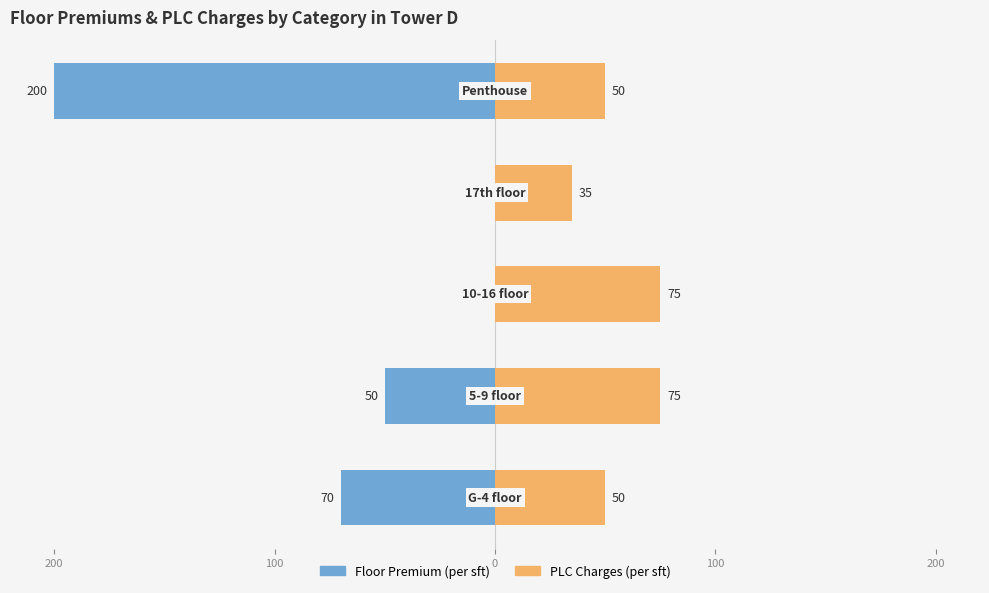

What is the average value of the PLC Charges (per sft) series?

57